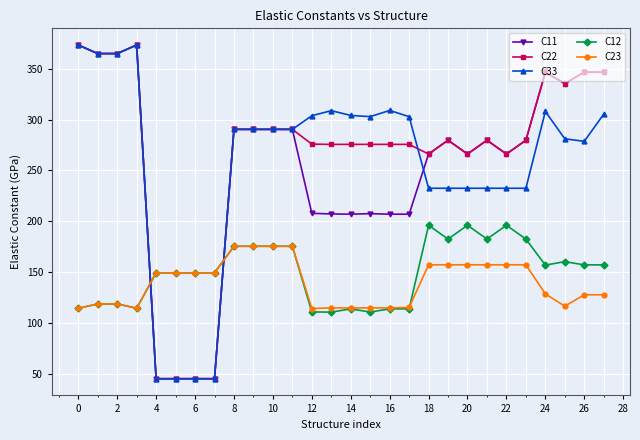

True or false: C11 has more than 0 points higher than both neighbors.

True